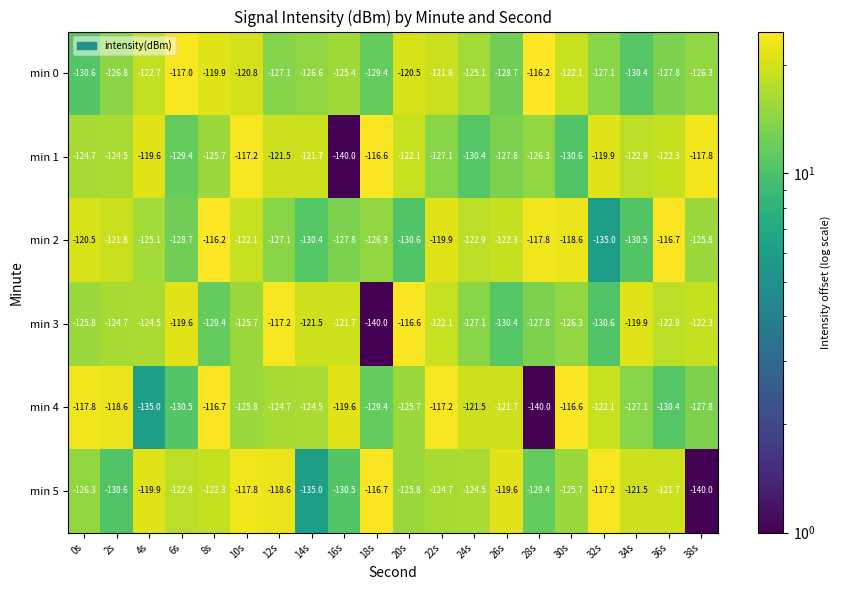

The min 2 series shows -116.2 at 8s. True or false?

True